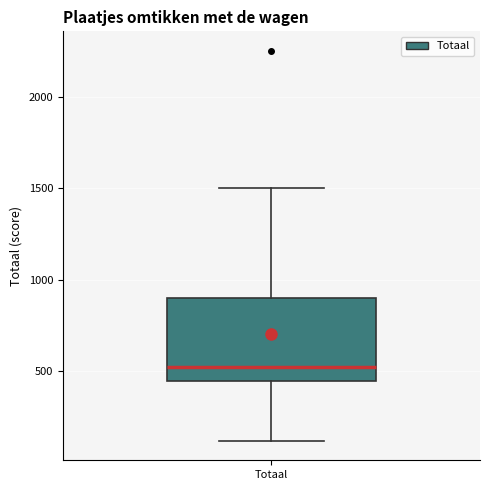

Read this box plot against the y-axis: the position of the median line, the range covered by the box, and the ends of both whiskers. The values are not printed on the chart, so give them approximately, as read against the axis.

median 550, box 450 to 900, whiskers 100 to 1500